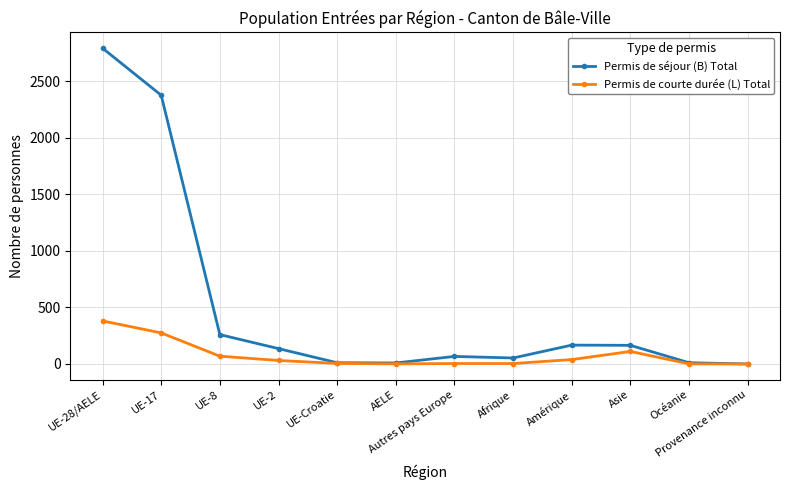

Does the chart display data point markers on the line(s)?

Yes